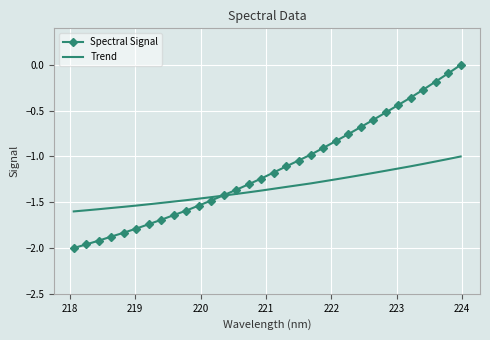

Rank the series by their average value, from highest to lowest.

Spectral Signal, Trend